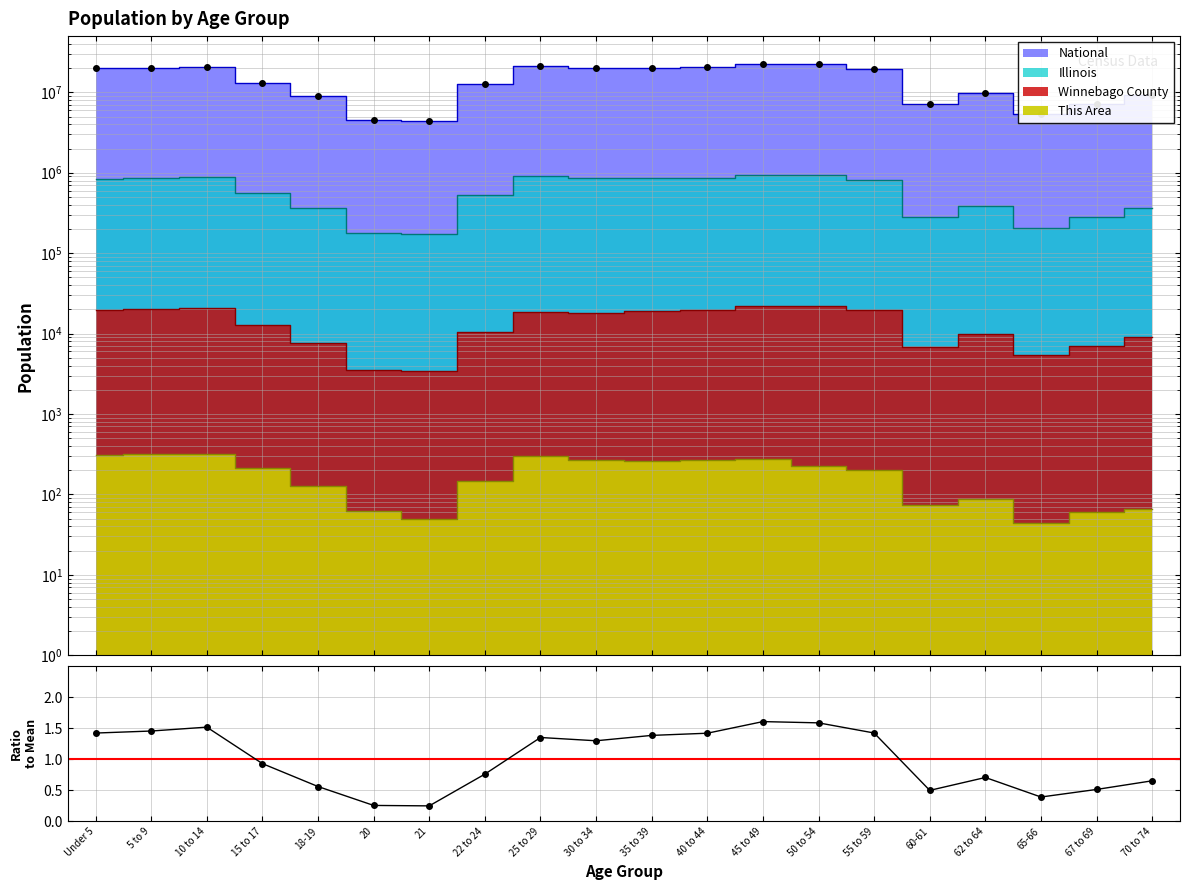

What is the sum of all values?

20.0